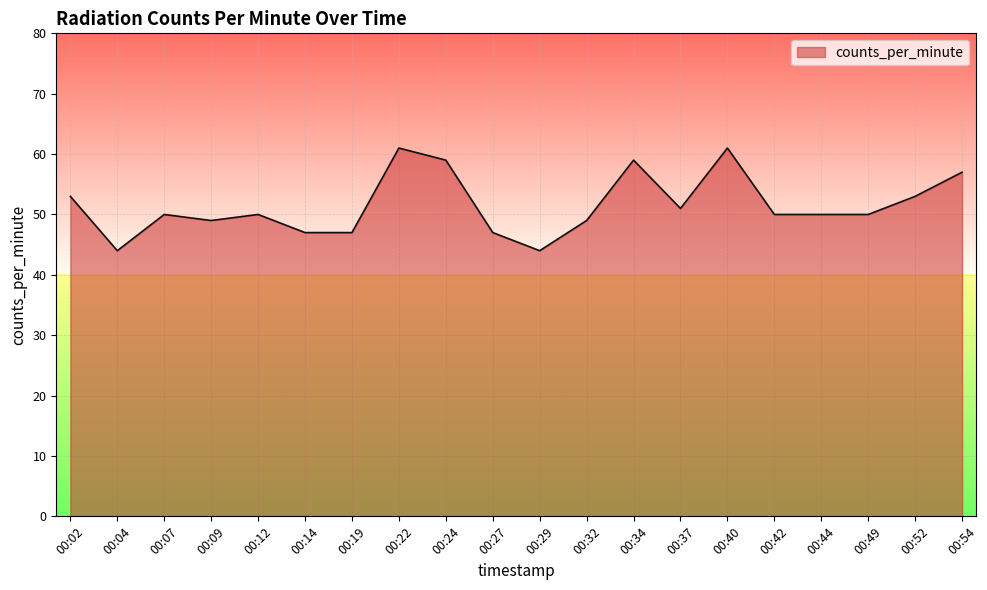

What is the maximum value shown in the chart?

61